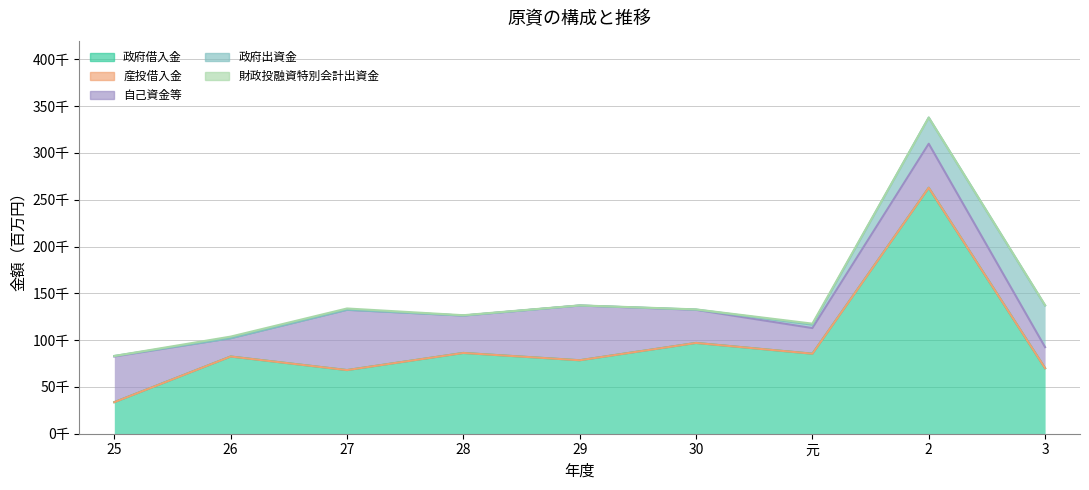

What is the label of the 6th point from the right?

28